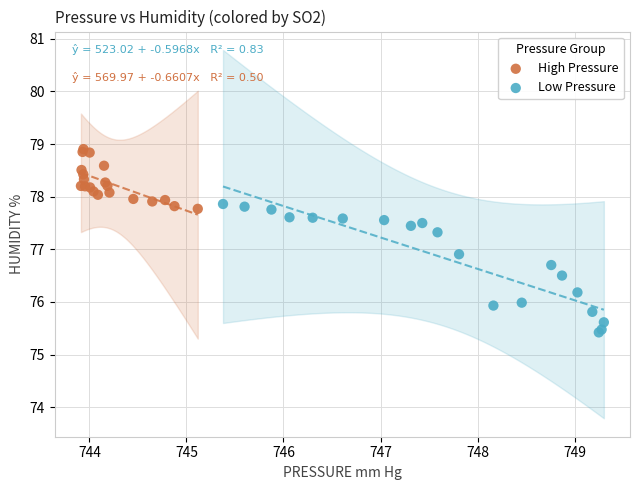

Which series has the widest spread of Y values?

Low Pressure